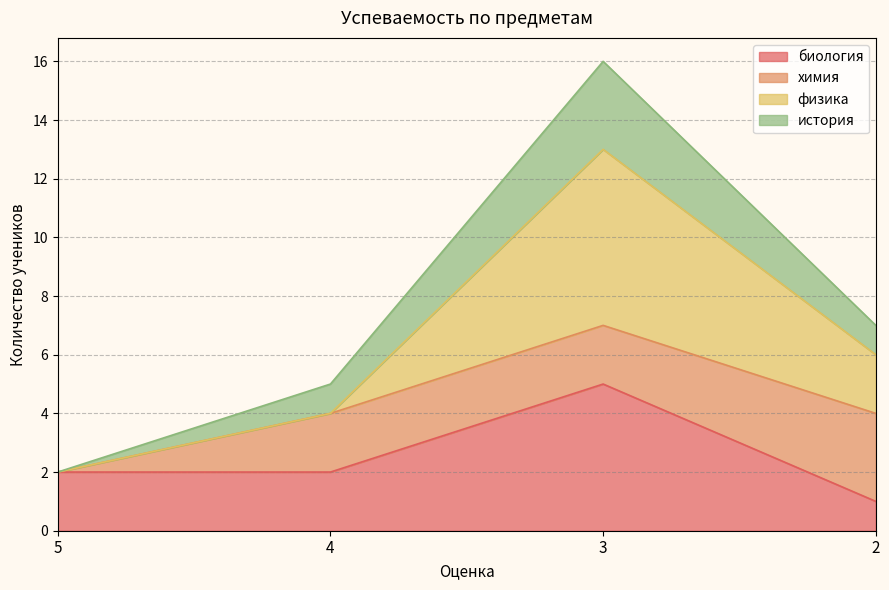

Is it true that биология equals 2 at 4?

True